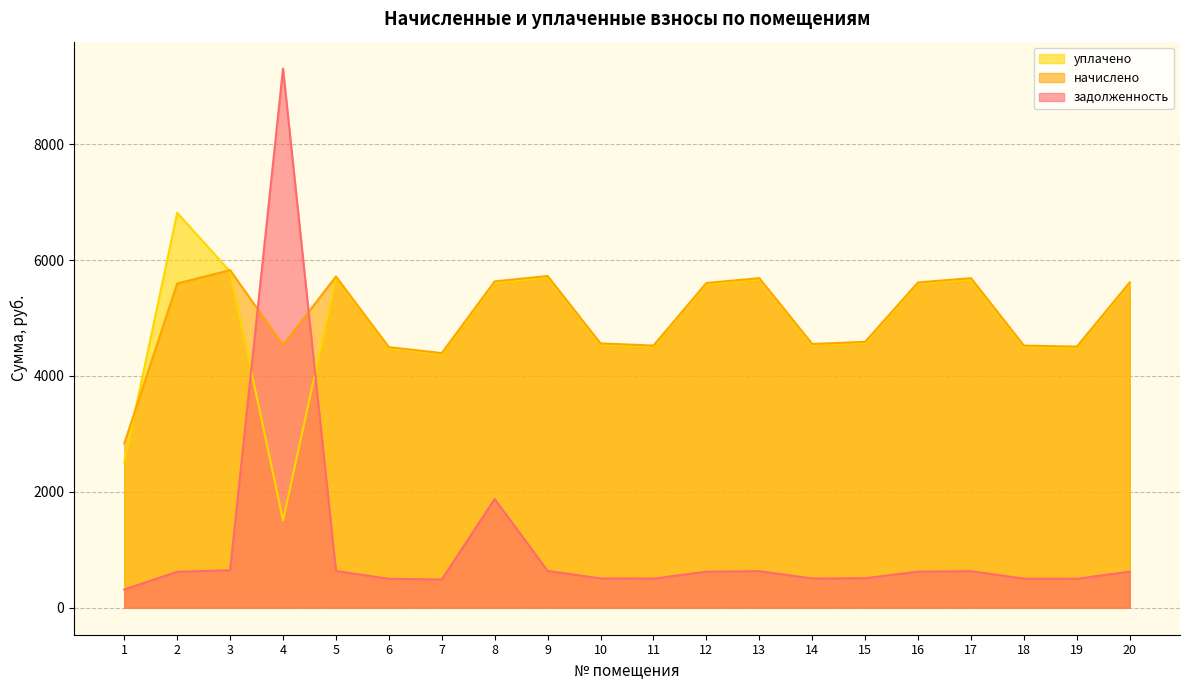

At which category is the sum across all series the highest?

4